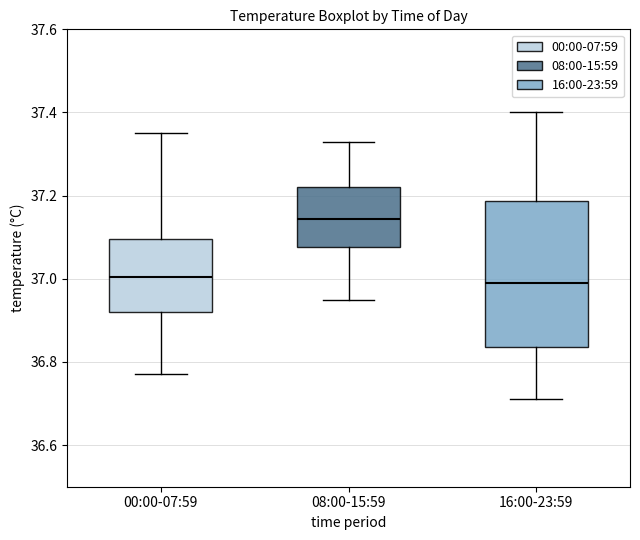

Reading left to right, transcribe this box plot: for each box, give where its median line is, the range the box spans, and where its two whiskers end, as read against the y-axis. The values are not printed on the chart, so give them approximately, as read against the axis.

00:00-07:59: median 37.00, box 36.92 to 37.10, whiskers 36.78 to 37.36
08:00-15:59: median 37.14, box 37.08 to 37.22, whiskers 36.96 to 37.34
16:00-23:59: median 37.00, box 36.84 to 37.18, whiskers 36.72 to 37.40